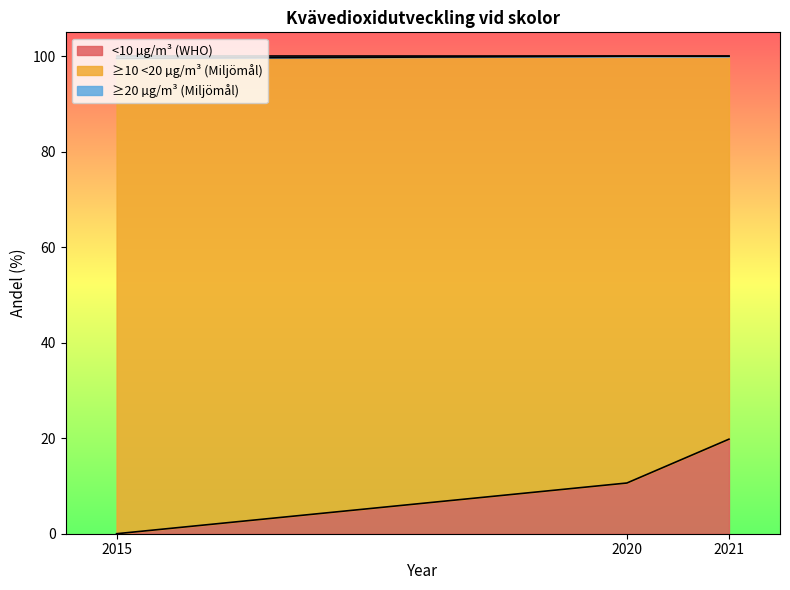

What is the sum of all <10 µg/m³ (WHO) values?

30.4